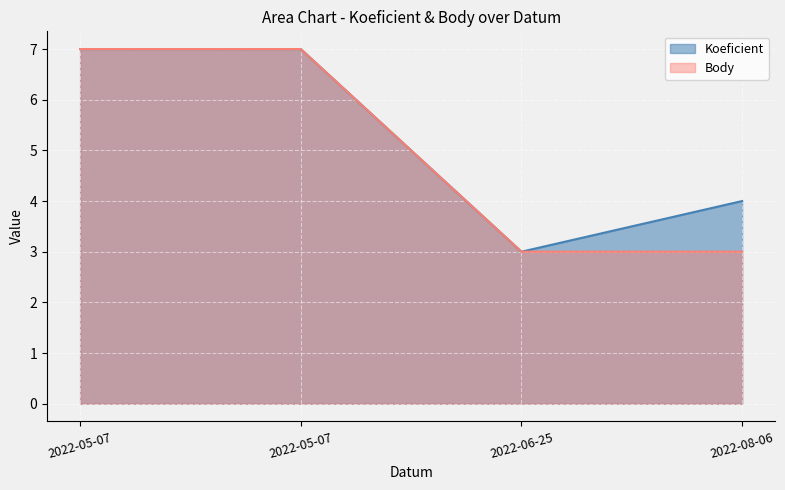

Reading left to right, what are all the values shown in this chart?

Koeficient: 2022-05-07=7	2022-05-07=7	2022-06-25=3	2022-08-06=4
Body: 2022-05-07=7	2022-05-07=7	2022-06-25=3	2022-08-06=3